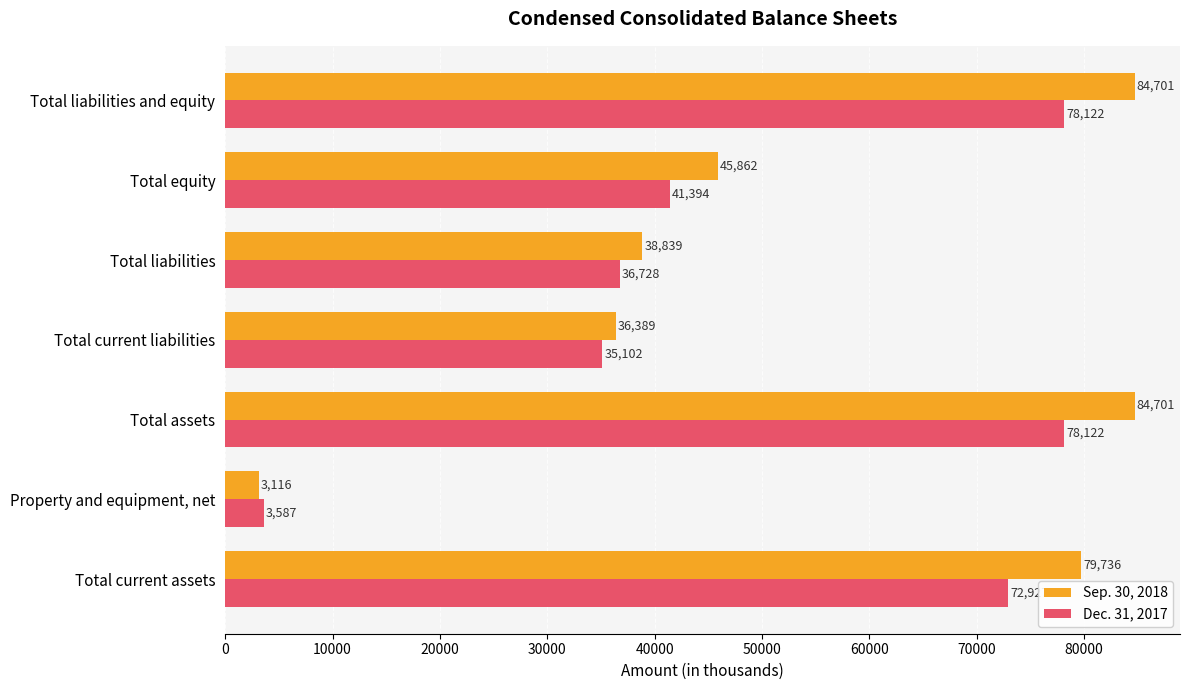

Is it true that Dec. 31, 2017 equals 41394 at Total equity?

True